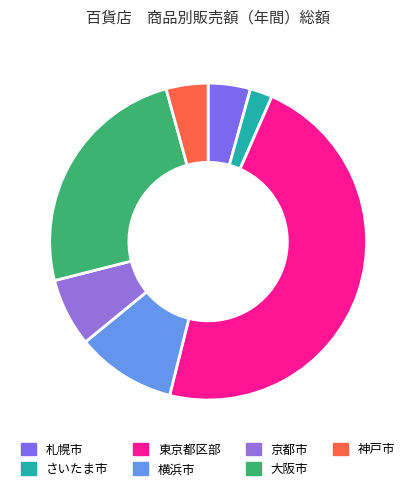

Between 京都市 and 札幌市, which is larger?

京都市